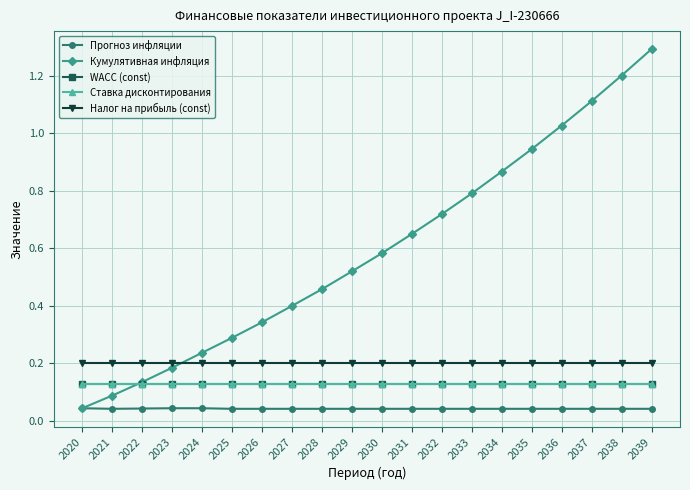

At which category is the sum across all series the highest?

2039